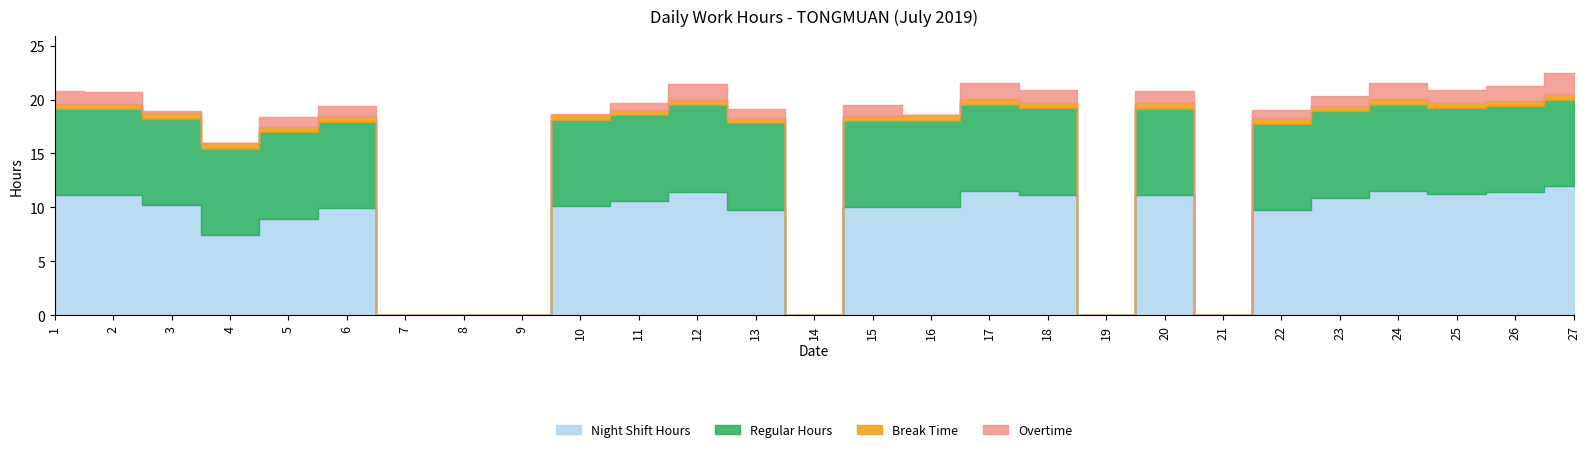

What is the difference between the second highest and minimum values in the Regular Hours series?

8.0